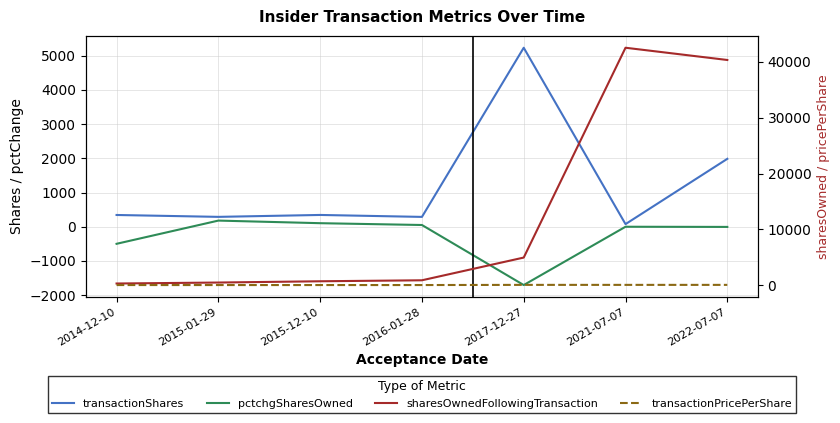

What is the difference between the second highest and second lowest values in the sharesOwnedFollowingTransaction series?

39907.0